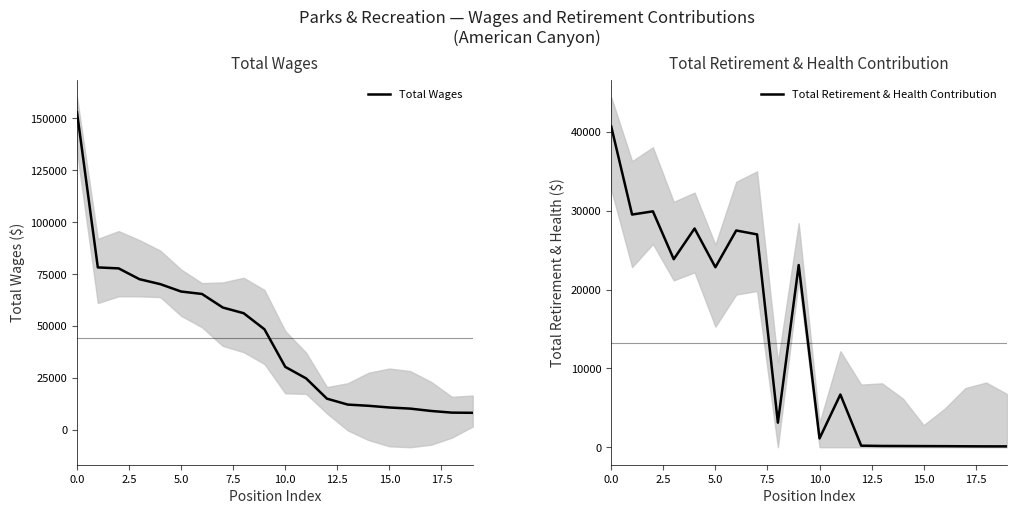

How many data points in Total Wages are above 48523?

9